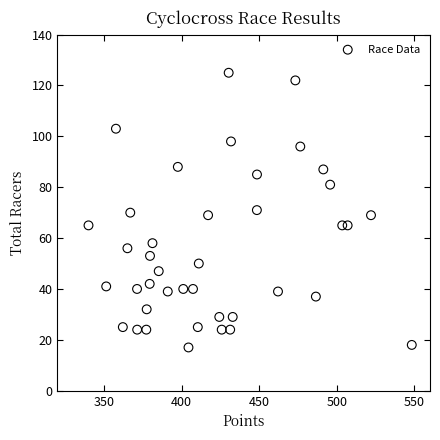

What is the range of Y values (max minus min)?

108